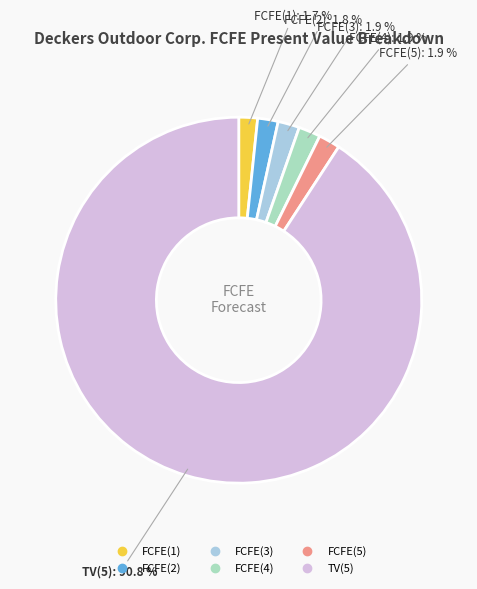

What portion of the pie excludes FCFE(2)?

98.2%